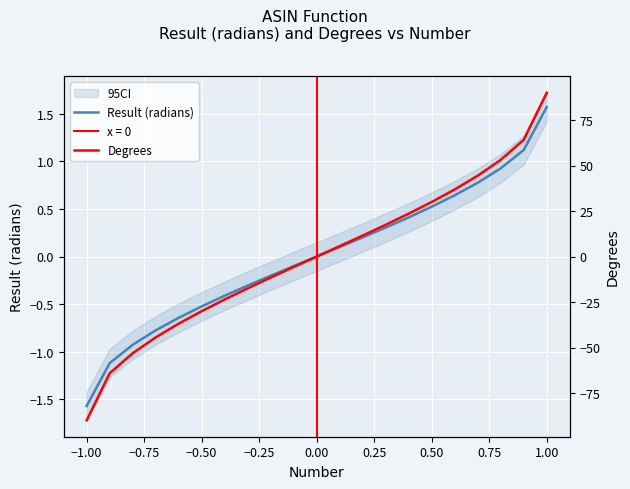

Is it true that Result (radians) equals -0.1 at 0.50?

False